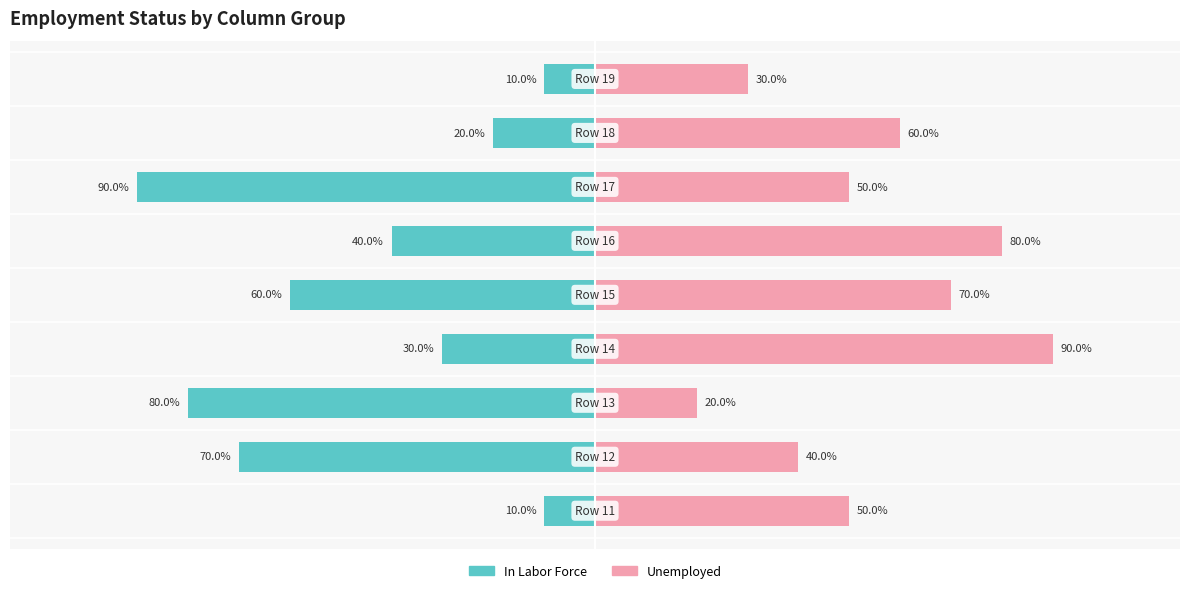

Rank the series by their average value, from highest to lowest.

Unemployed, In Labor Force